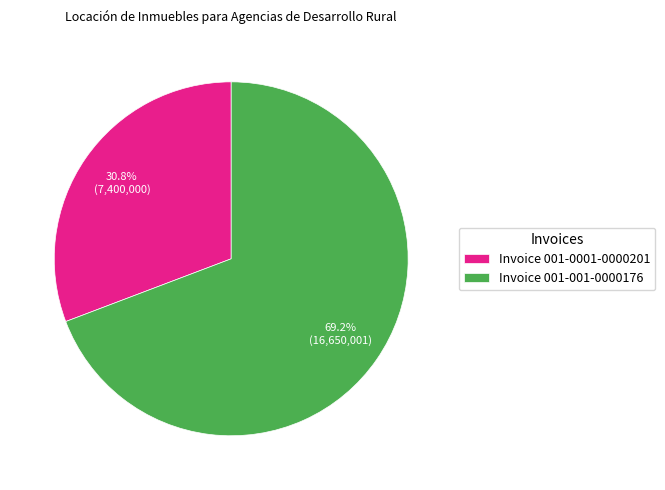

Which slice is the largest?

Invoice 001-001-0000176